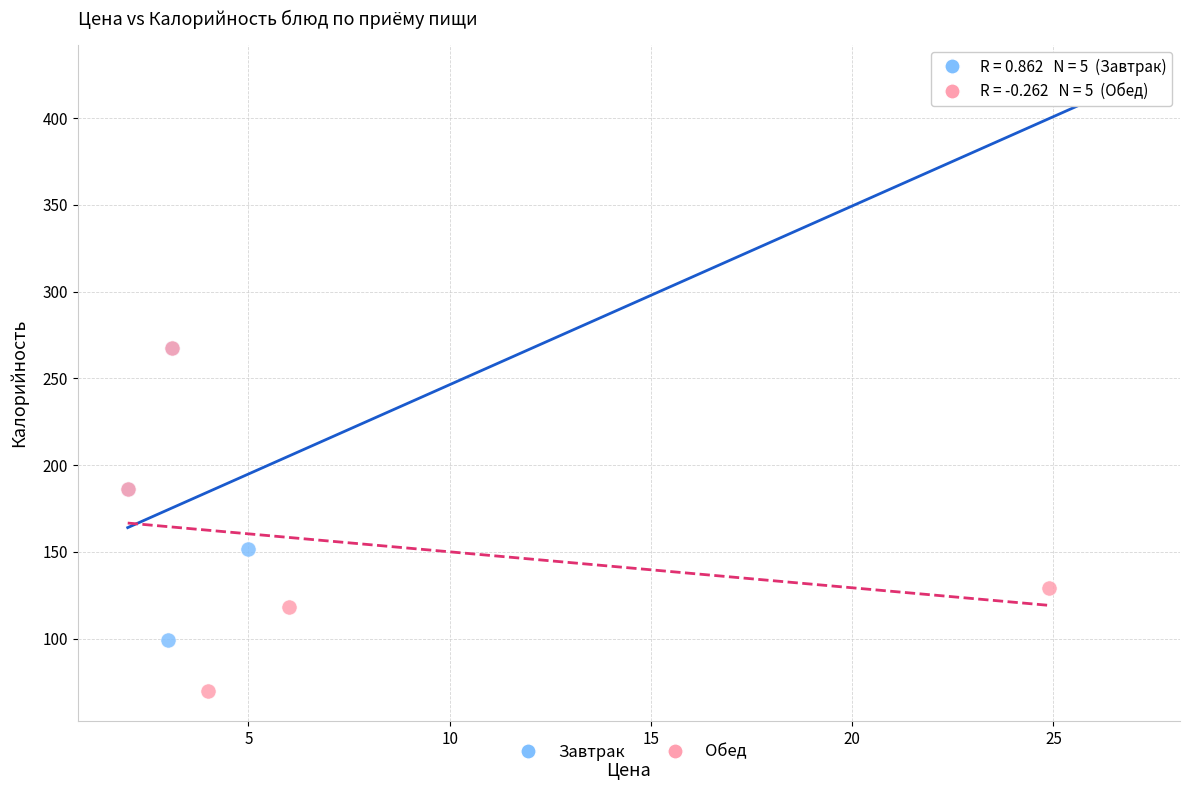

Which series contains the lowest Y value?

Обед